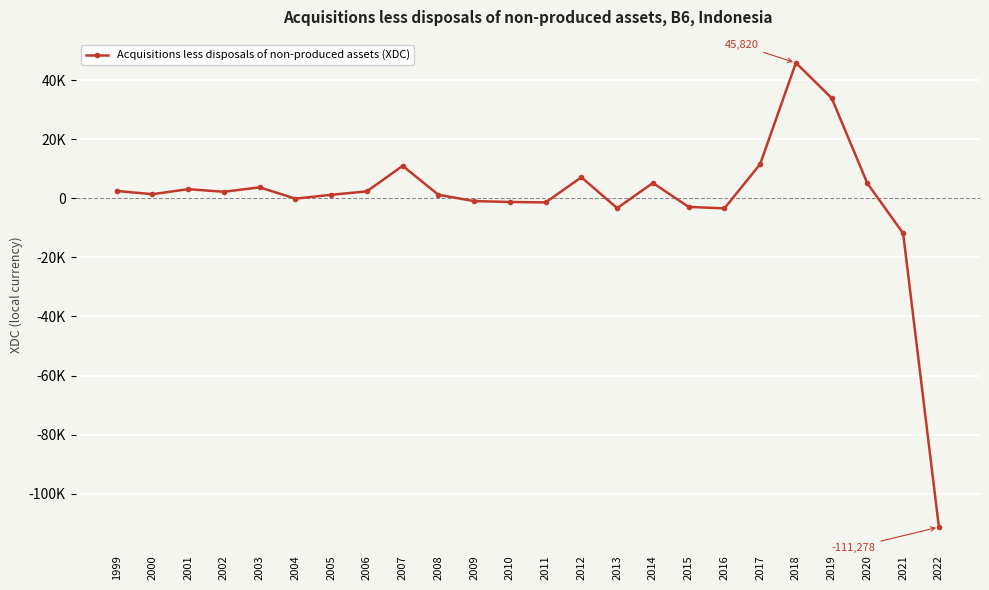

Rank the categories by value from lowest to highest.

2022, 2021, 2016, 2013, 2015, 2011, 2010, 2009, 2004, 2005, 2008, 2000, 2002, 2006, 1999, 2001, 2003, 2020, 2014, 2012, 2007, 2017, 2019, 2018